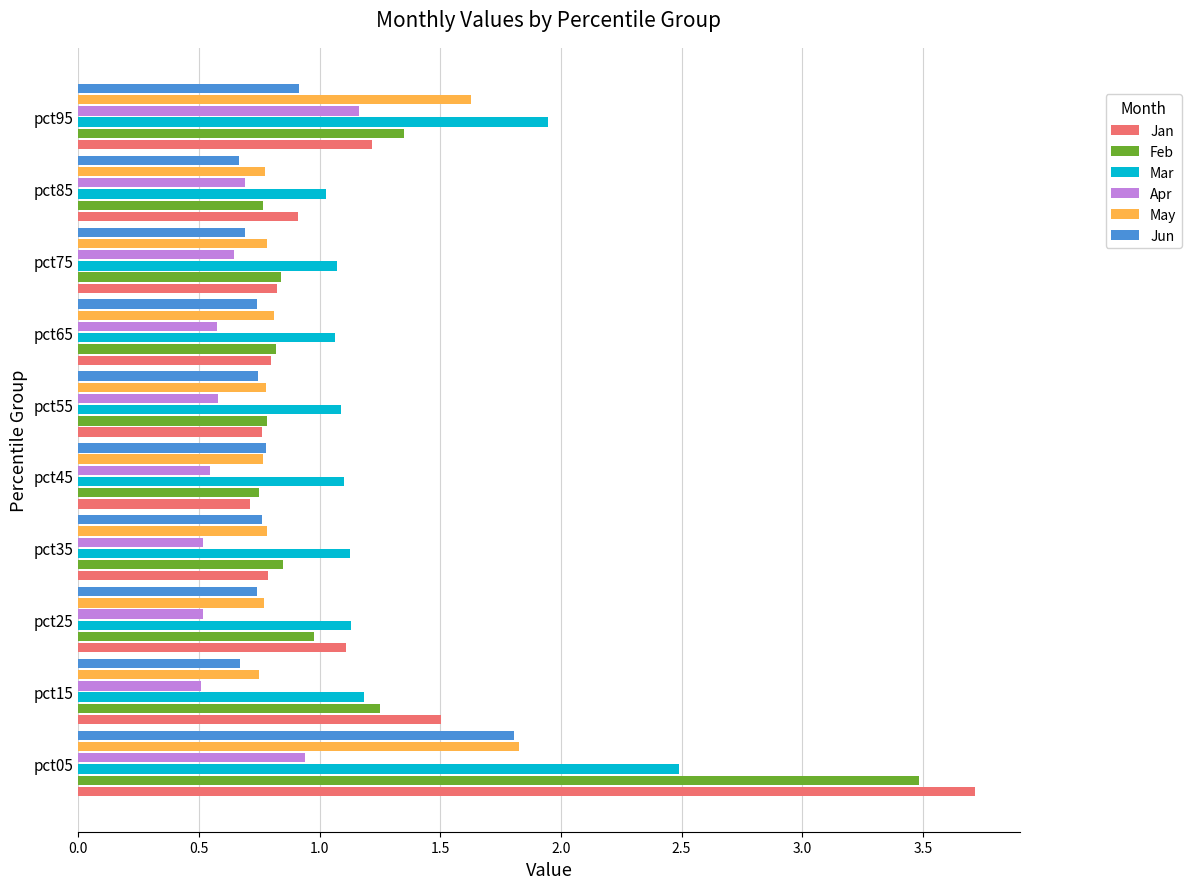

True or false: Jan has a value of 1.1 at pct65.

False